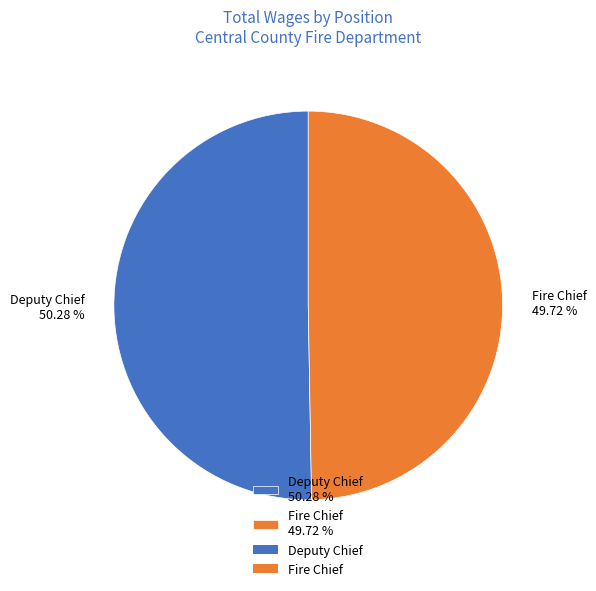

Rank the categories by value from lowest to highest.

Fire Chief, Deputy Chief